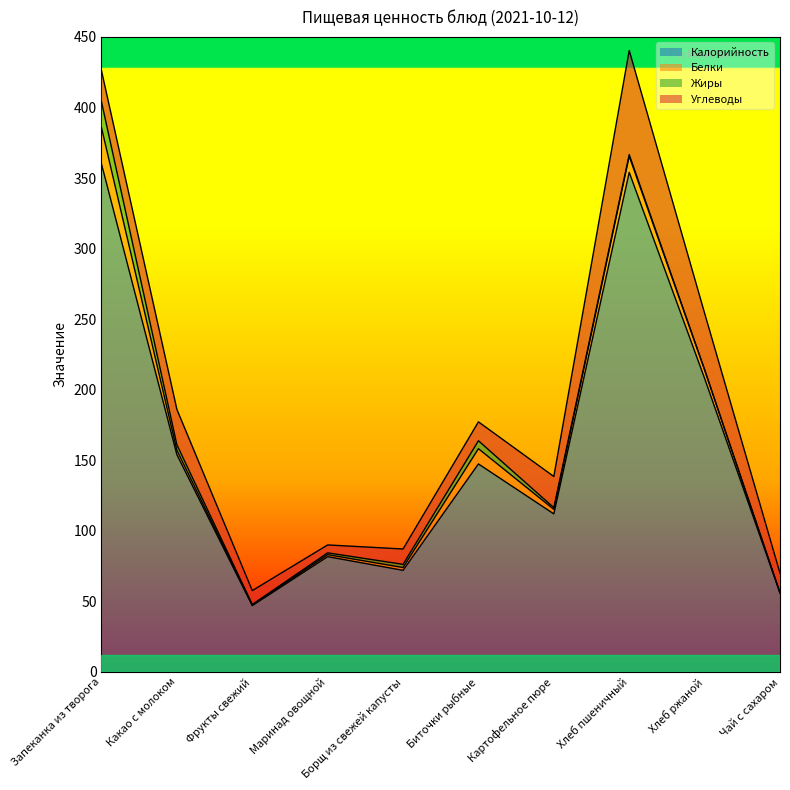

Does the chart have visible grid lines?

No